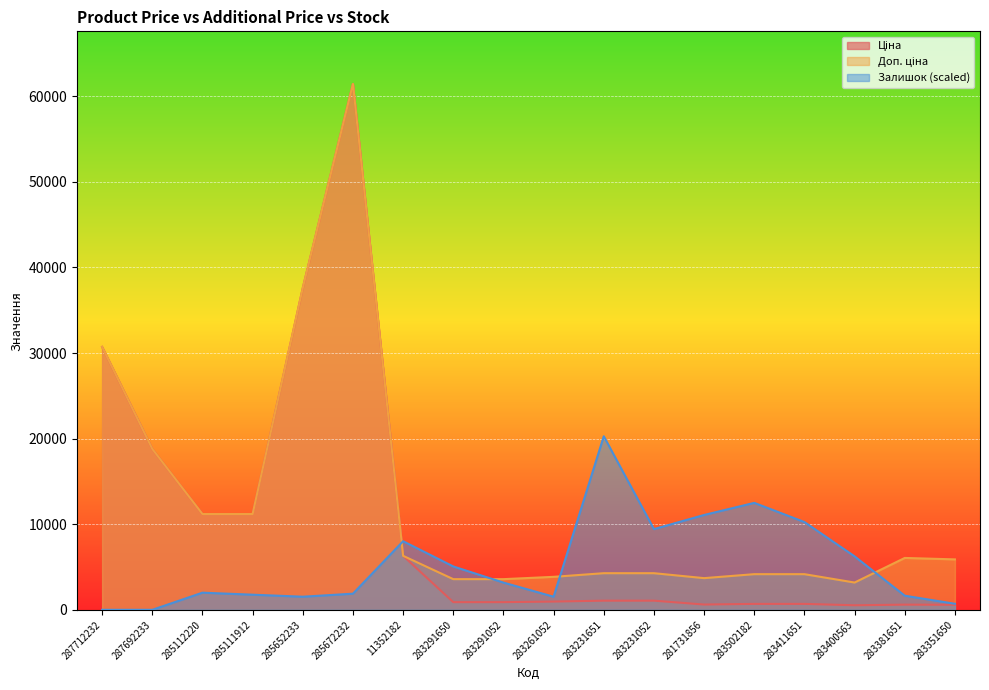

True or false: Ціна has more than 0 interior local peaks.

True